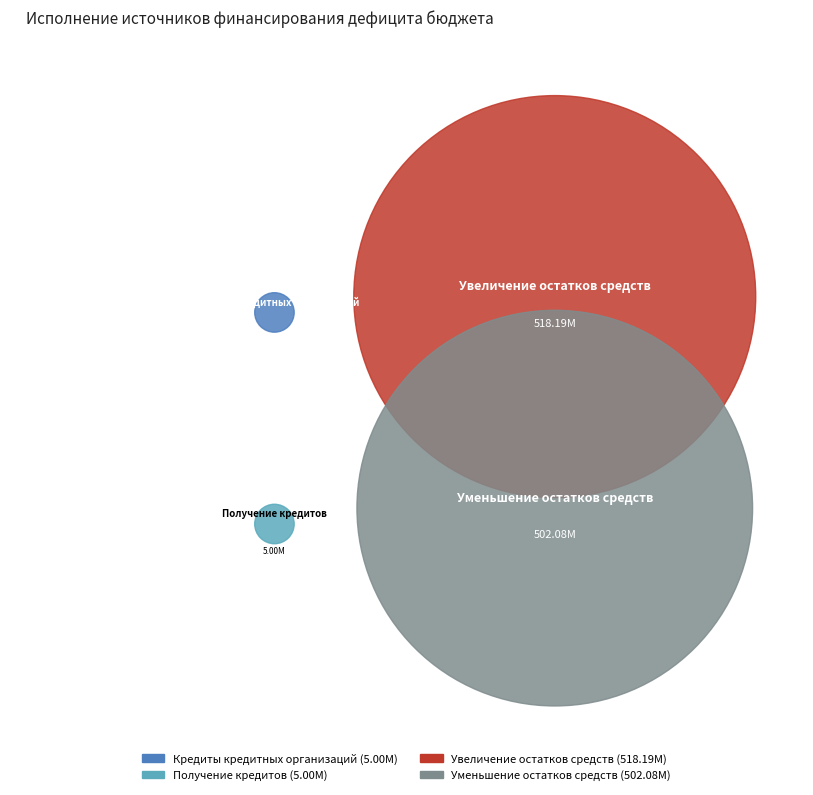

Does Увеличение остатков средств account for over 50% of the chart?

Yes